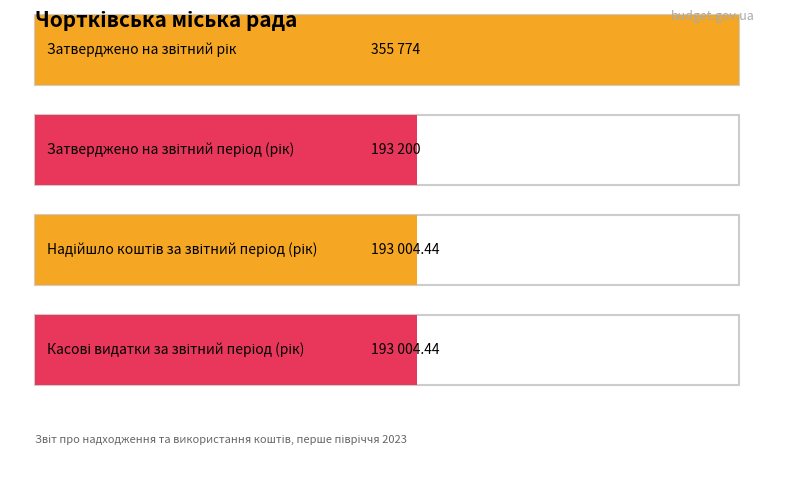

Does the chart contain any negative values?

No